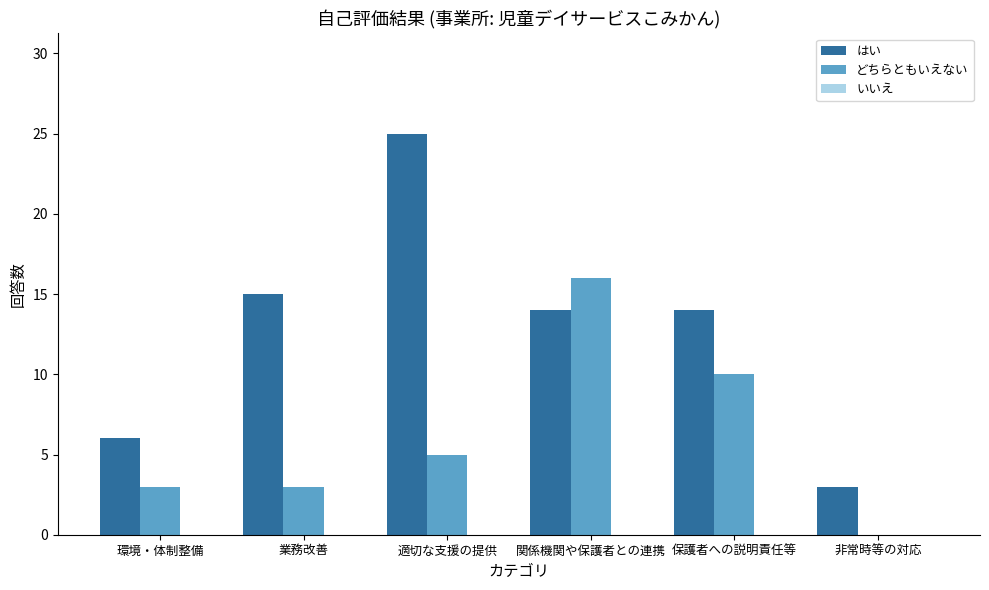

What is the sum of all どちらともいえない values?

37